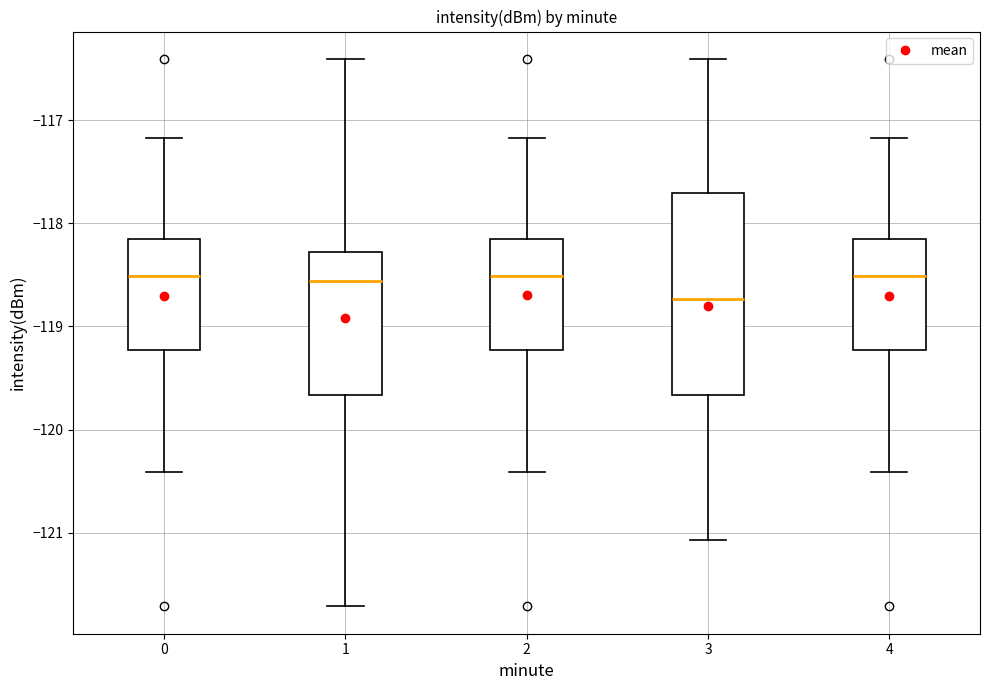

Where is the lower edge of the box at x = 4 on the y-axis? The values are not printed on the chart, so give them approximately, as read against the axis.

-119.2